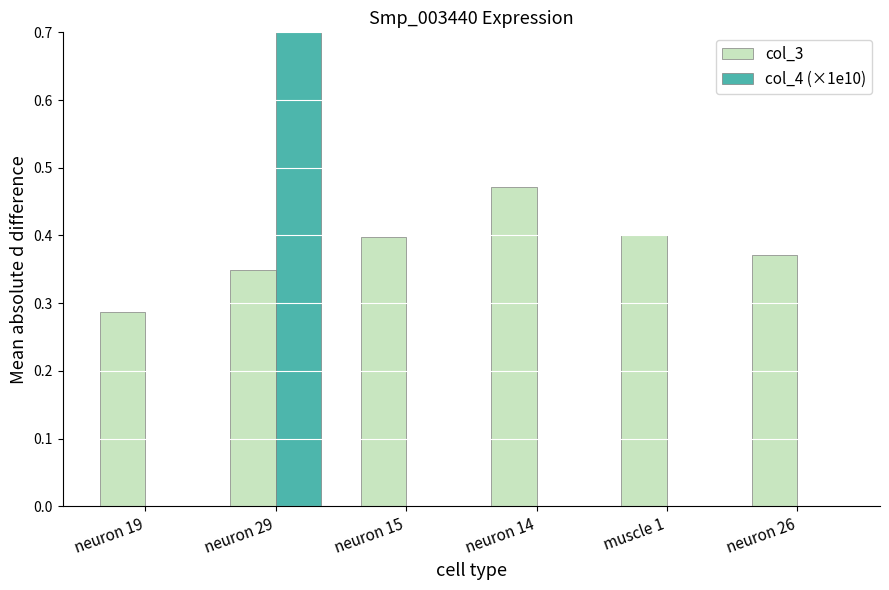

Which series has the largest range (max minus min)?

col_4 (×1e10)